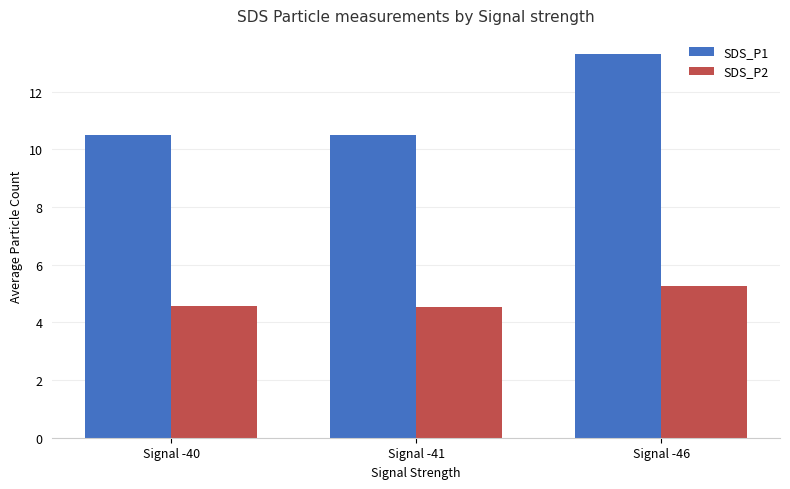

Is it true that SDS_P1 equals 10.5 at Signal -40?

True